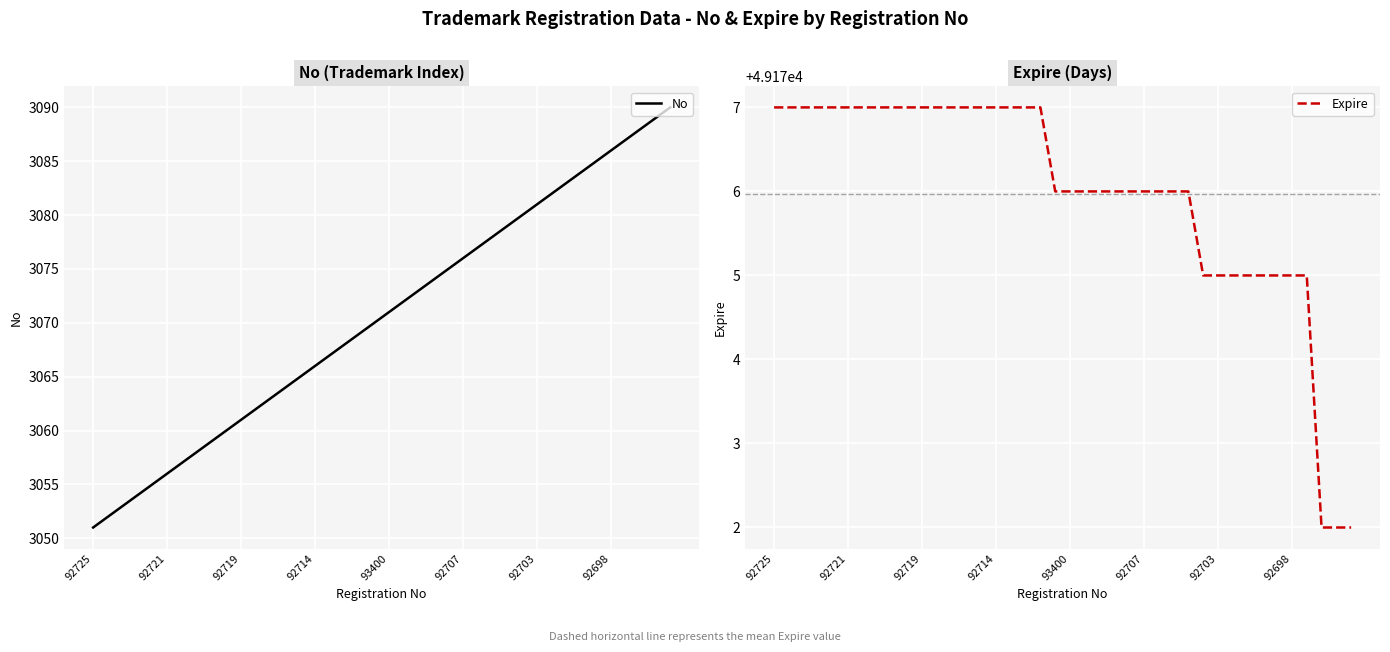

At which label does No reach its minimum?

92725